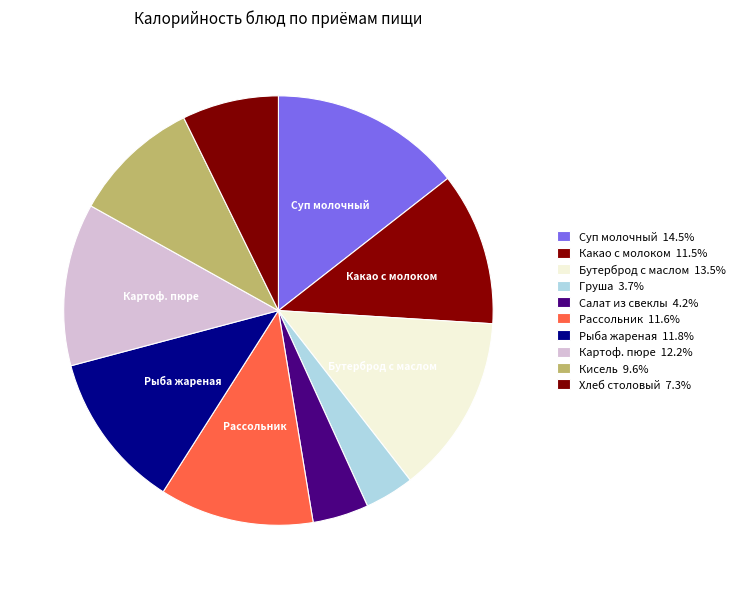

Count the number of slices in the pie.

10